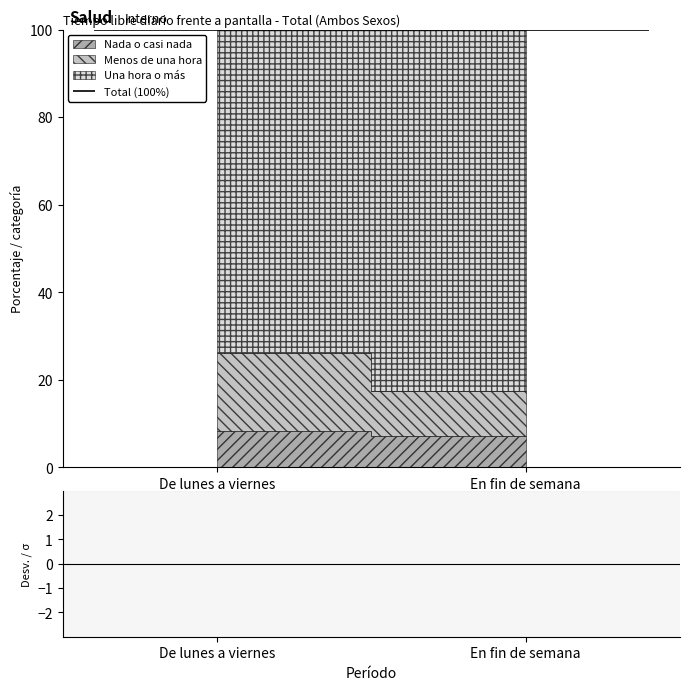

Reading right to left, list all the values displayed in this chart.

Nada o casi nada: 7.2	8.3
Menos de una hora: 10.2	17.8
Una hora o más: 82.6	73.9